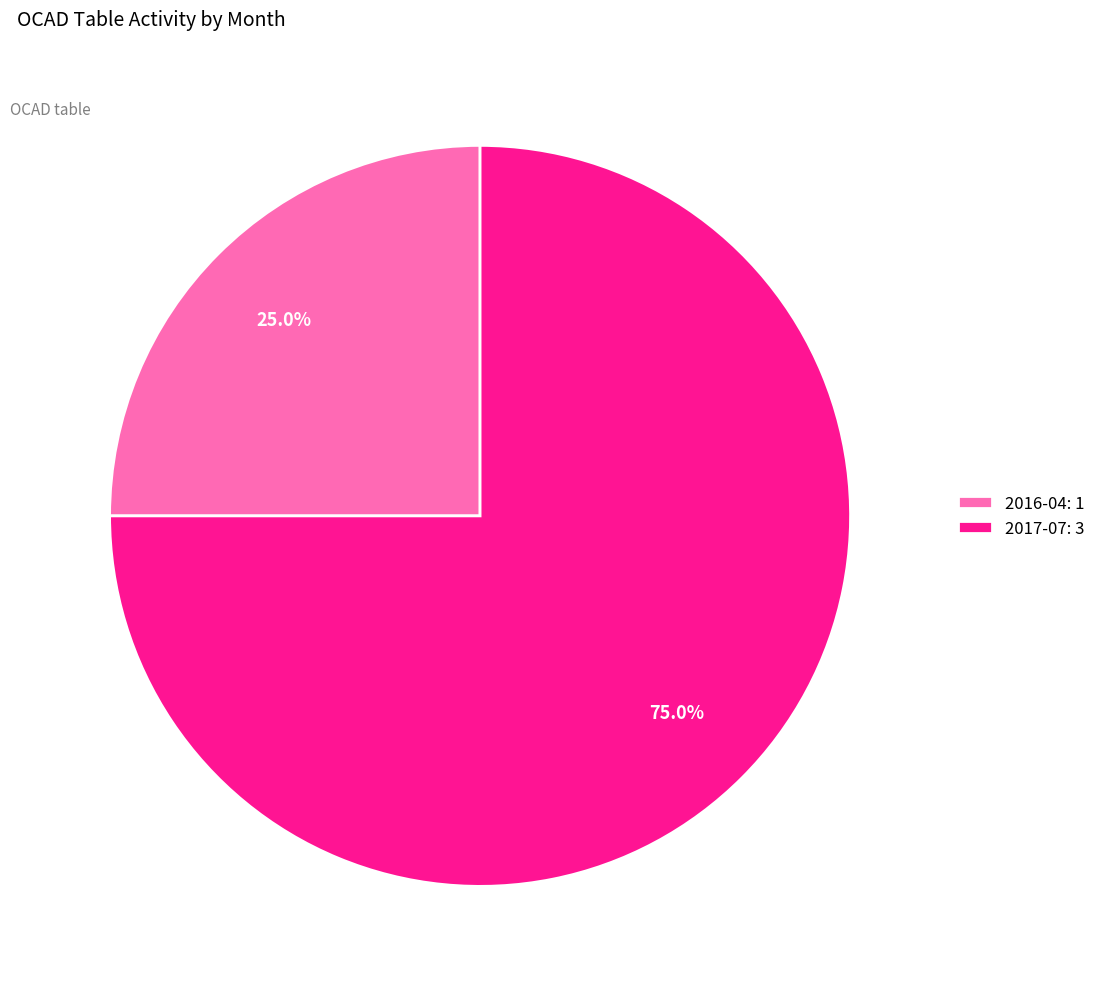

What is the smallest slice in the pie chart?

2016-04